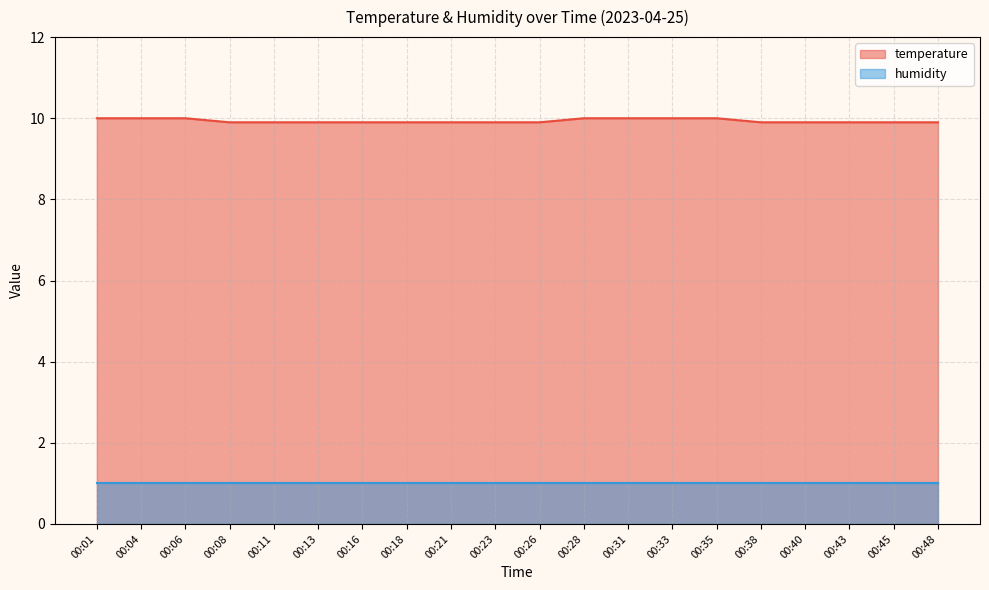

List the labels in order of value, largest first.

00:01, 00:04, 00:06, 00:28, 00:31, 00:33, 00:35, 00:08, 00:11, 00:13, 00:16, 00:18, 00:21, 00:23, 00:26, 00:38, 00:40, 00:43, 00:45, 00:48